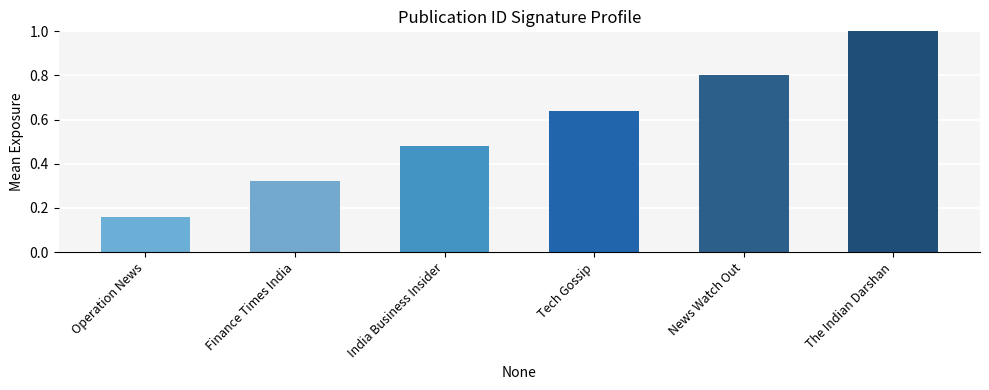

How many data points does each series have?

6